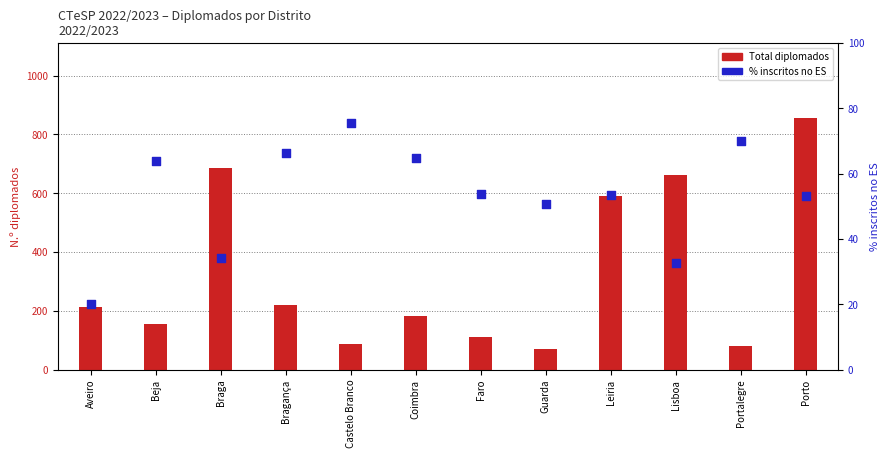

Which series has the largest Y range (max minus min)?

Total diplomados